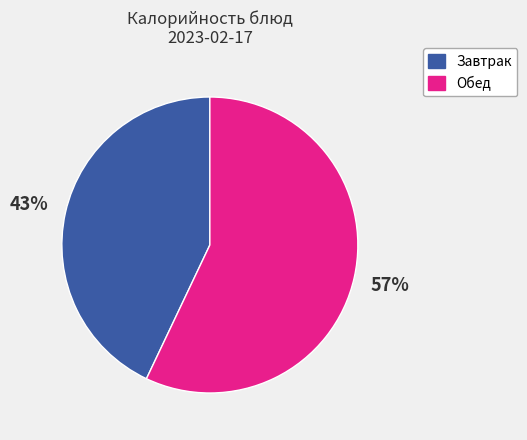

Is there a majority slice in this chart?

Yes